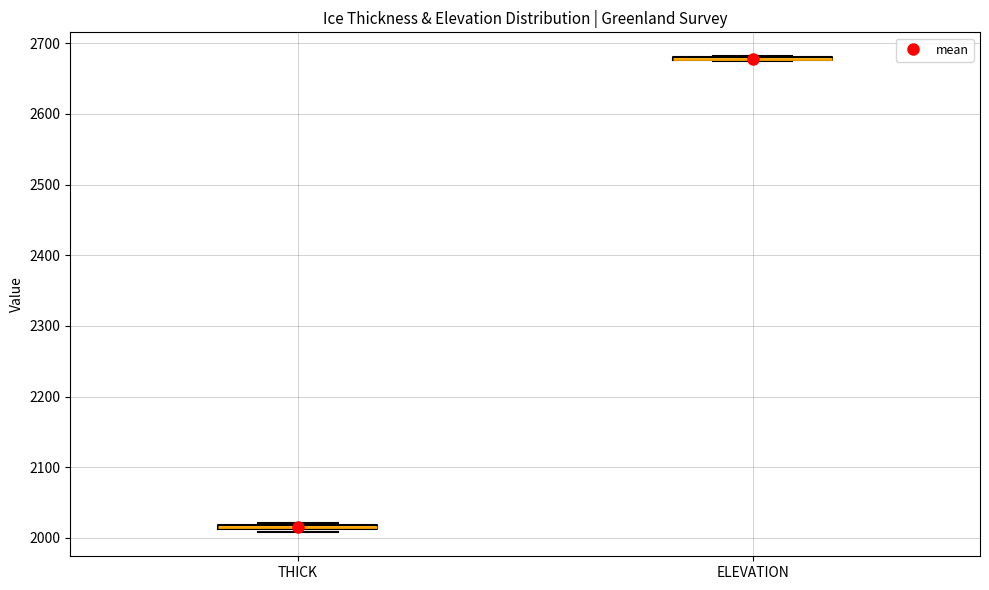

Where is the lower edge of the box for THICK on the y-axis? The values are not printed on the chart, so give them approximately, as read against the axis.

2010